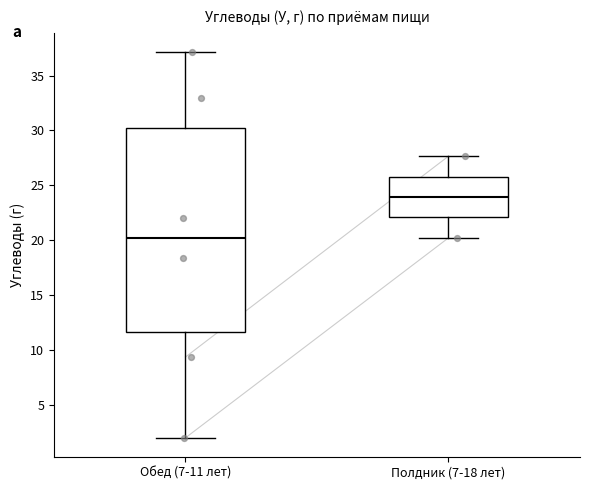

Where is the upper edge of the box for Обед (7-11 лет) on the y-axis? The values are not printed on the chart, so give them approximately, as read against the axis.

30.0